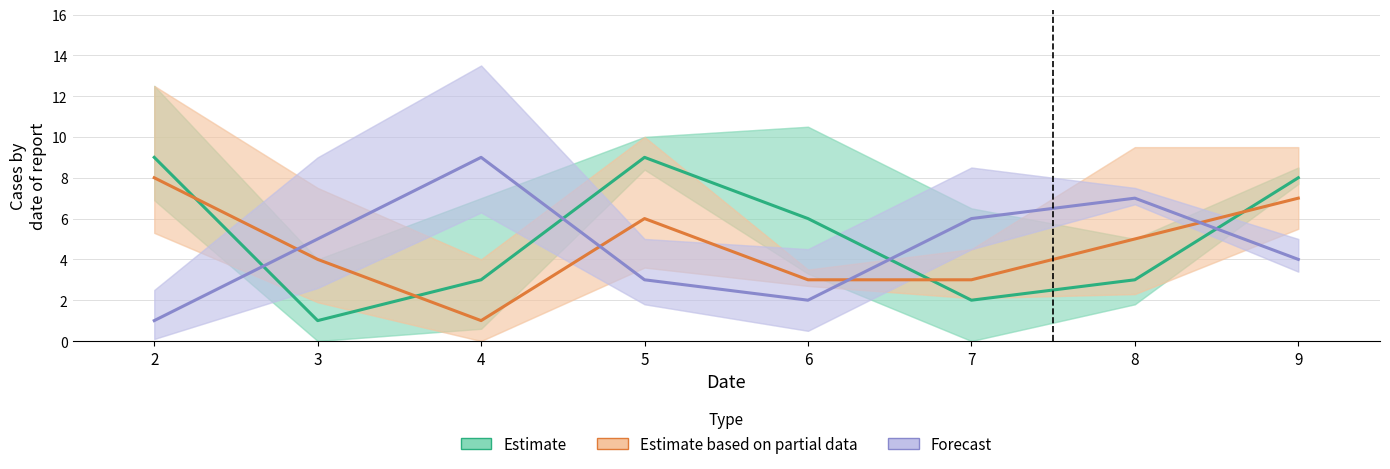

How many intersections are there between Estimate based on partial data and Forecast?

4